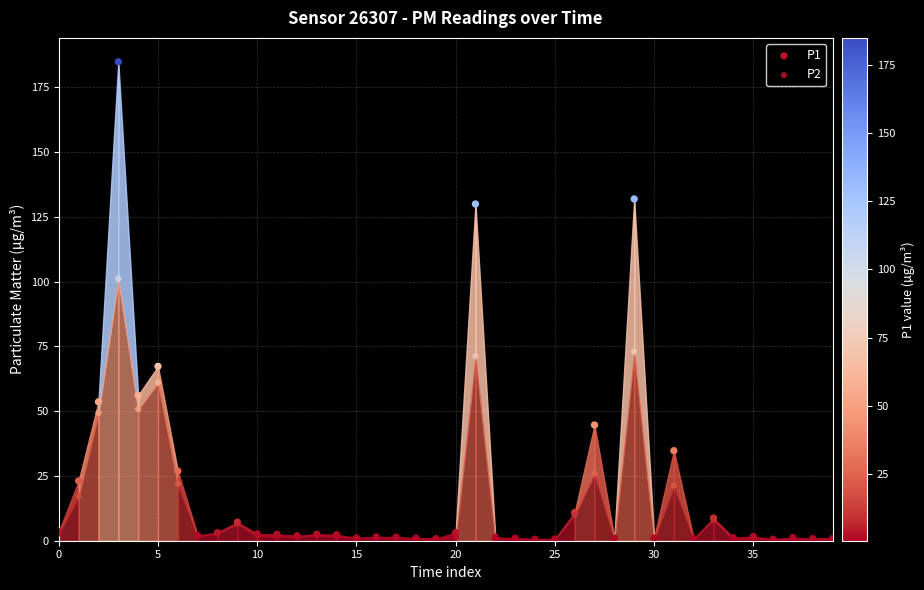

What are all the series names shown in the legend?

P1, P2